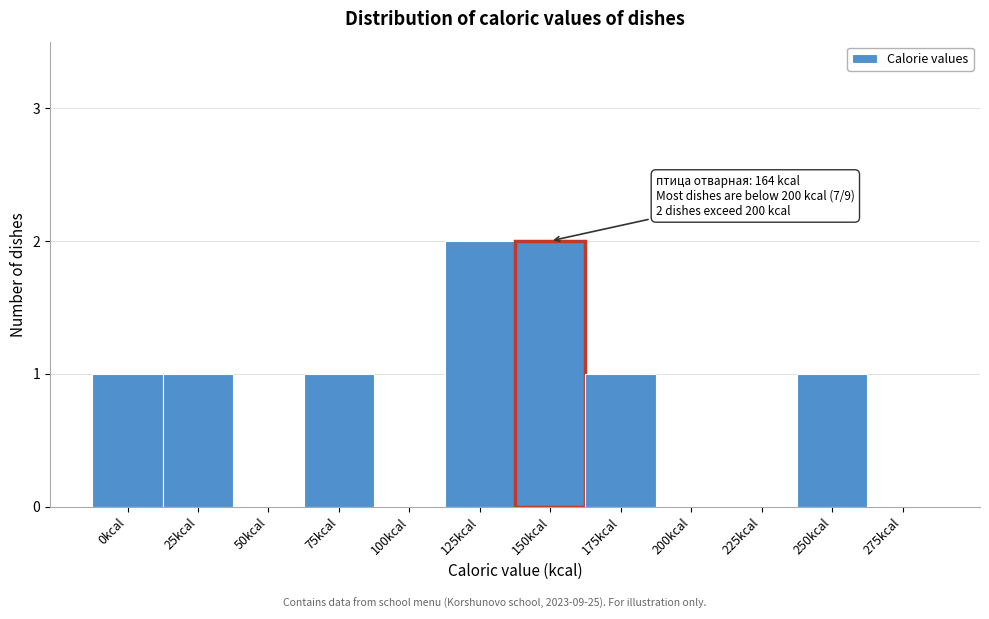

Reading right to left, transcribe all the data shown in this chart.

275kcal=0	250kcal=1	225kcal=0	200kcal=0	175kcal=1	150kcal=2	125kcal=2	100kcal=0	75kcal=1	50kcal=0	25kcal=1	0kcal=1